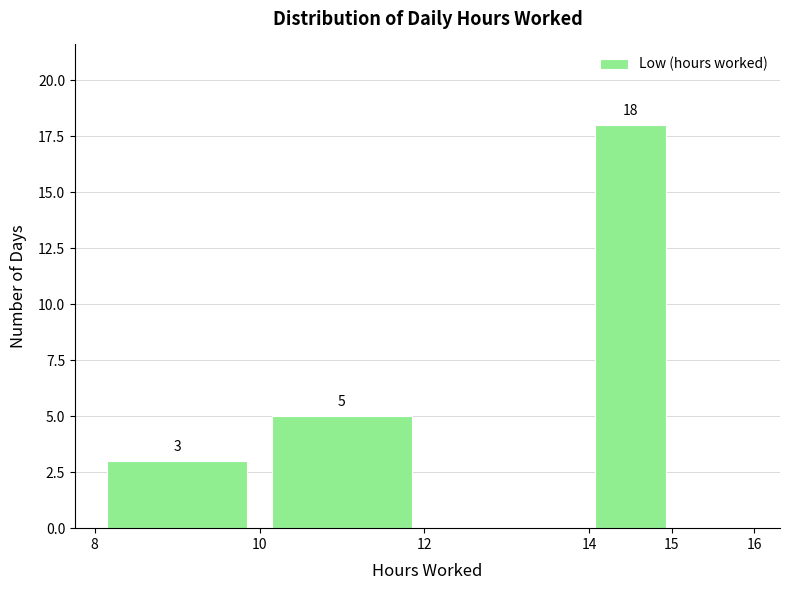

Over which range of the x-axis is the bar tallest?

14 to 15